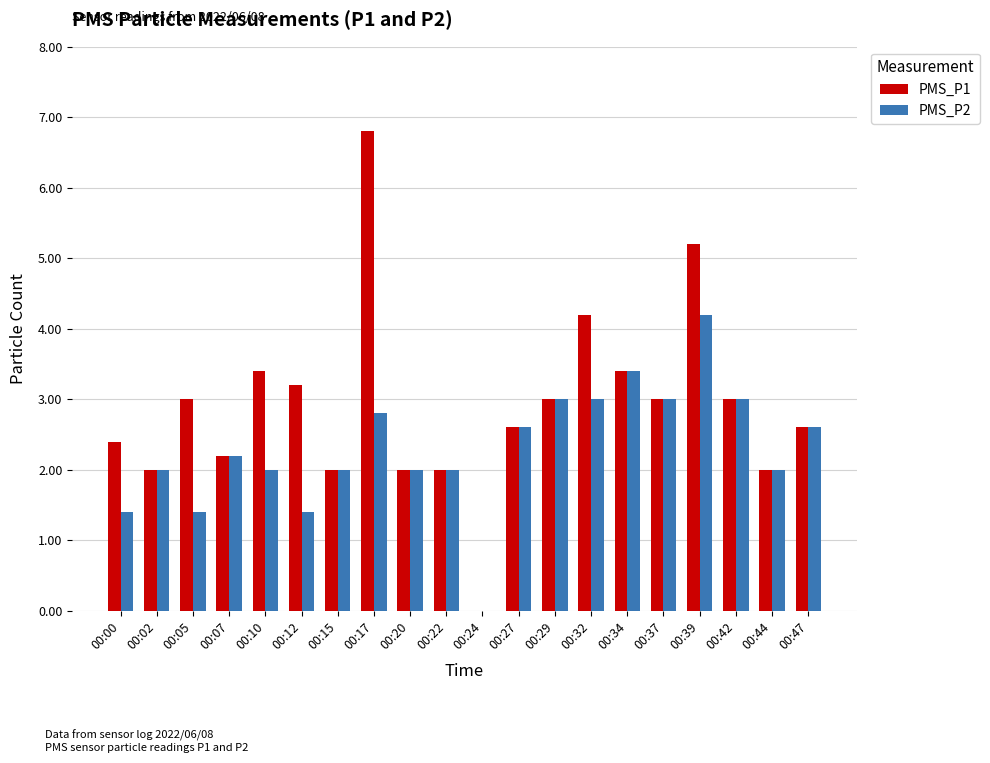

What is the sum of all PMS_P2 values?

46.0